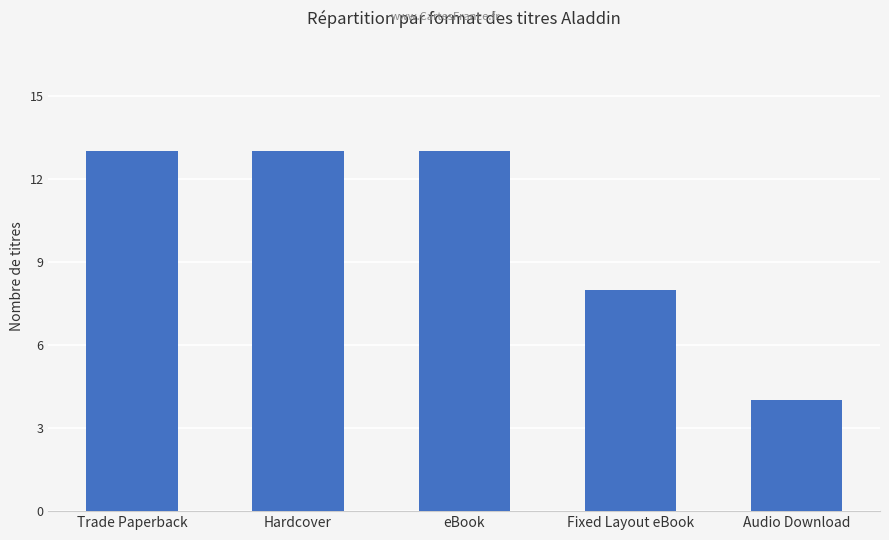

What is the smallest value displayed?

4